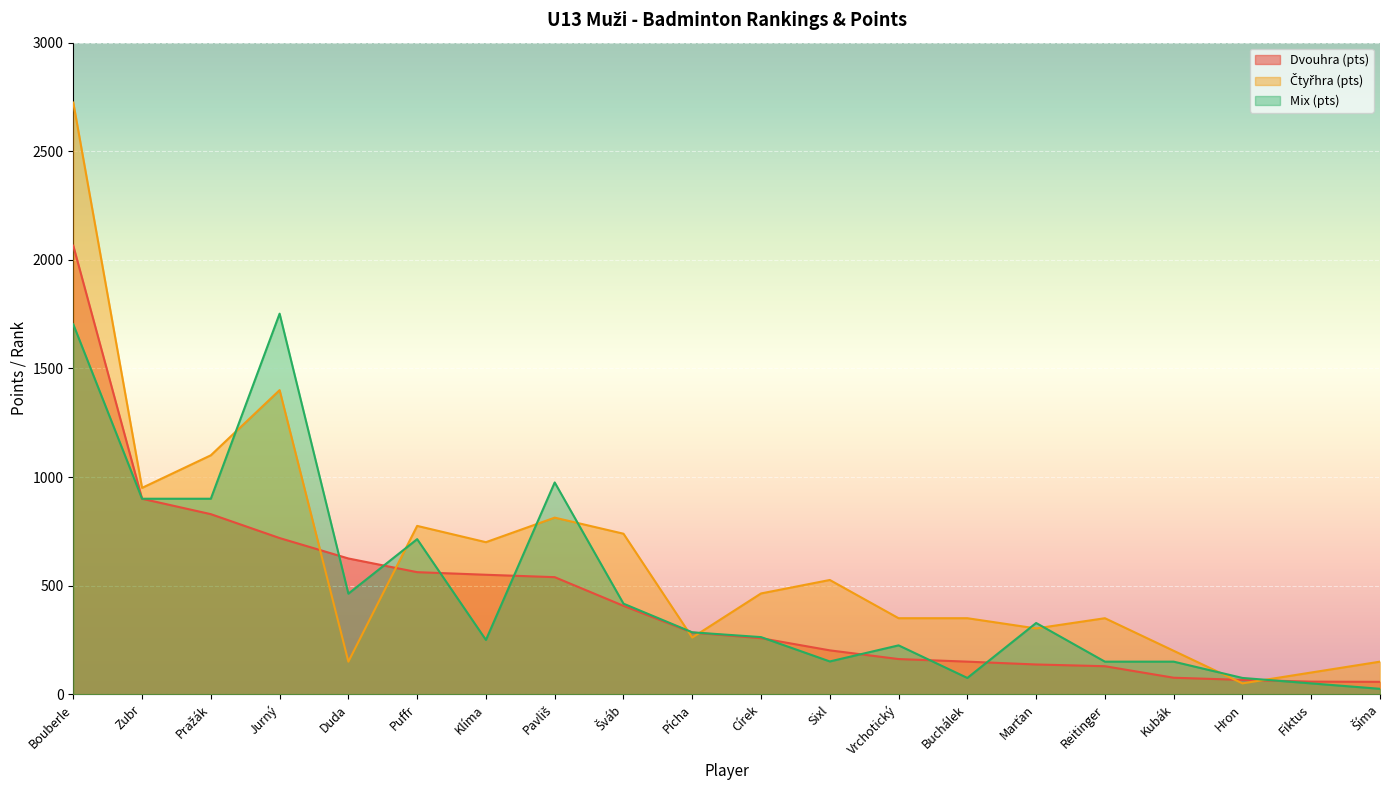

List the series in order of their peak value, lowest first.

Mix (pts), Dvouhra (pts), Čtyřhra (pts)